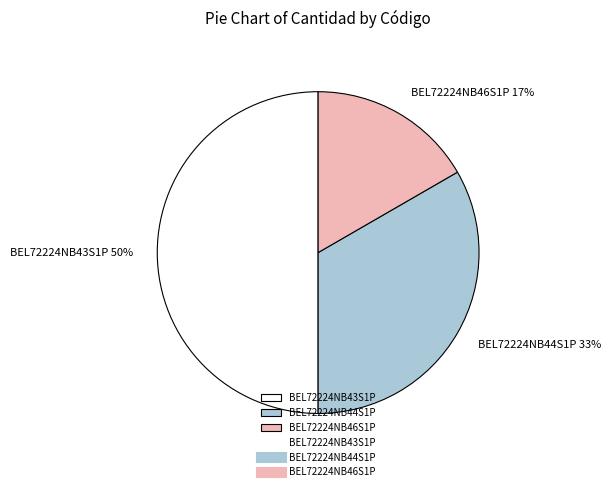

True or false: BEL72224NB44S1P accounts for 33% of the total.

True